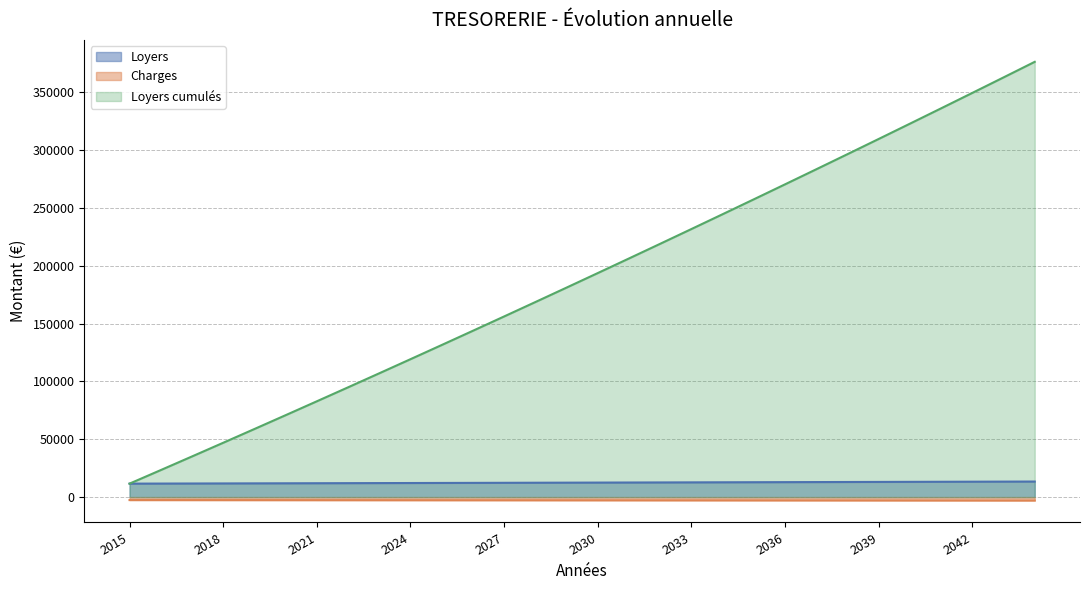

True or false: Loyers cumulés and Charges cross at least once.

False